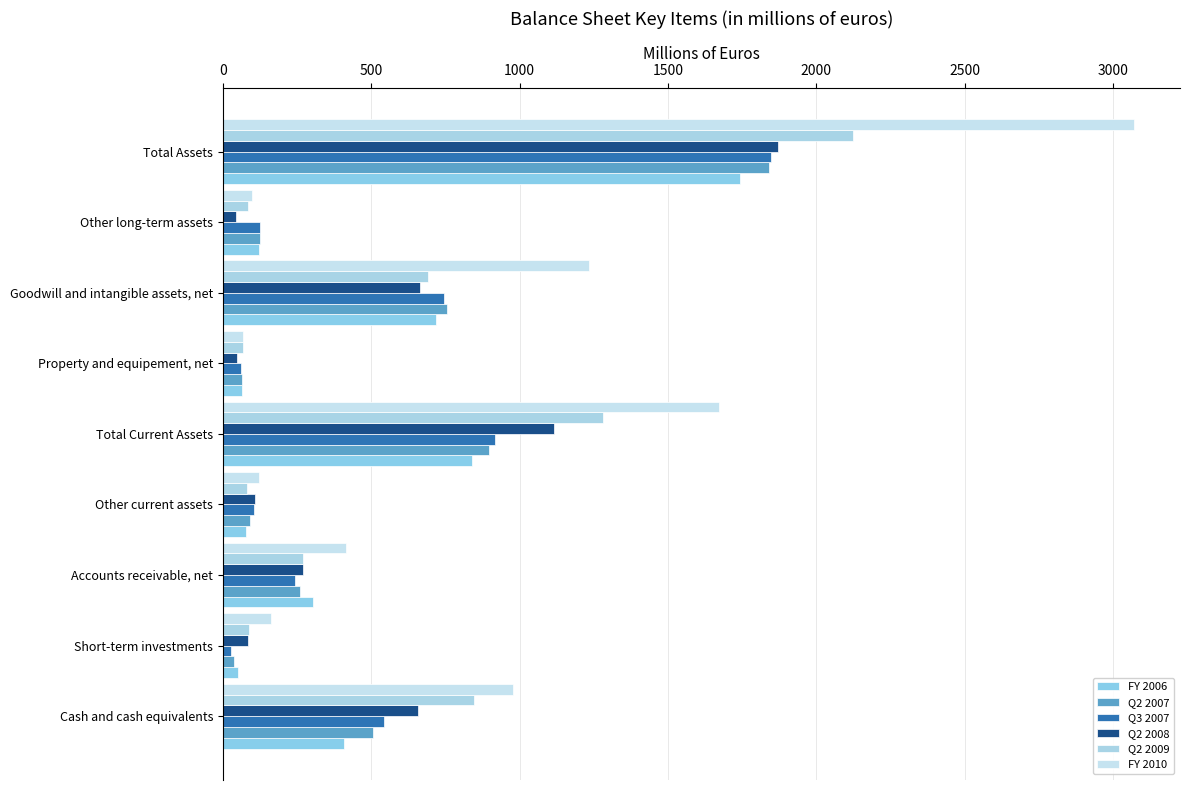

What is the highest value of the Q2 2007 series?

1838.9